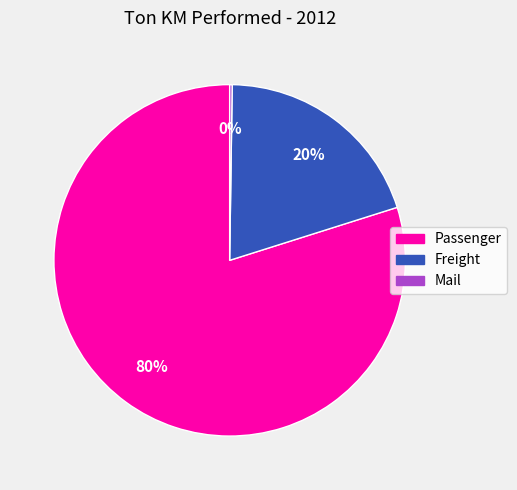

Do Passenger and Freight together represent more than half of the pie?

Yes